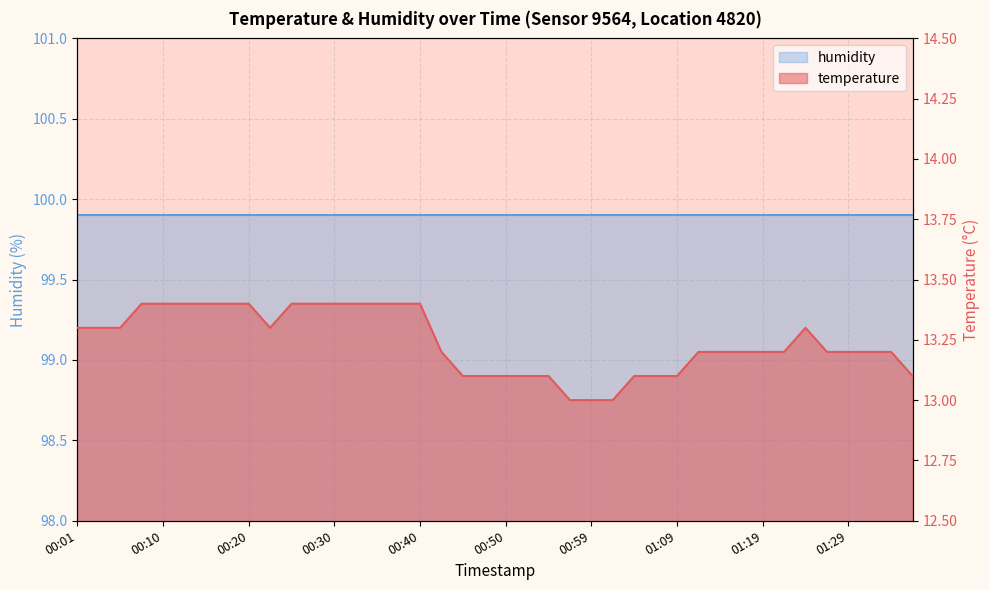

The value at 00:35 is 13.4. True or false?

True